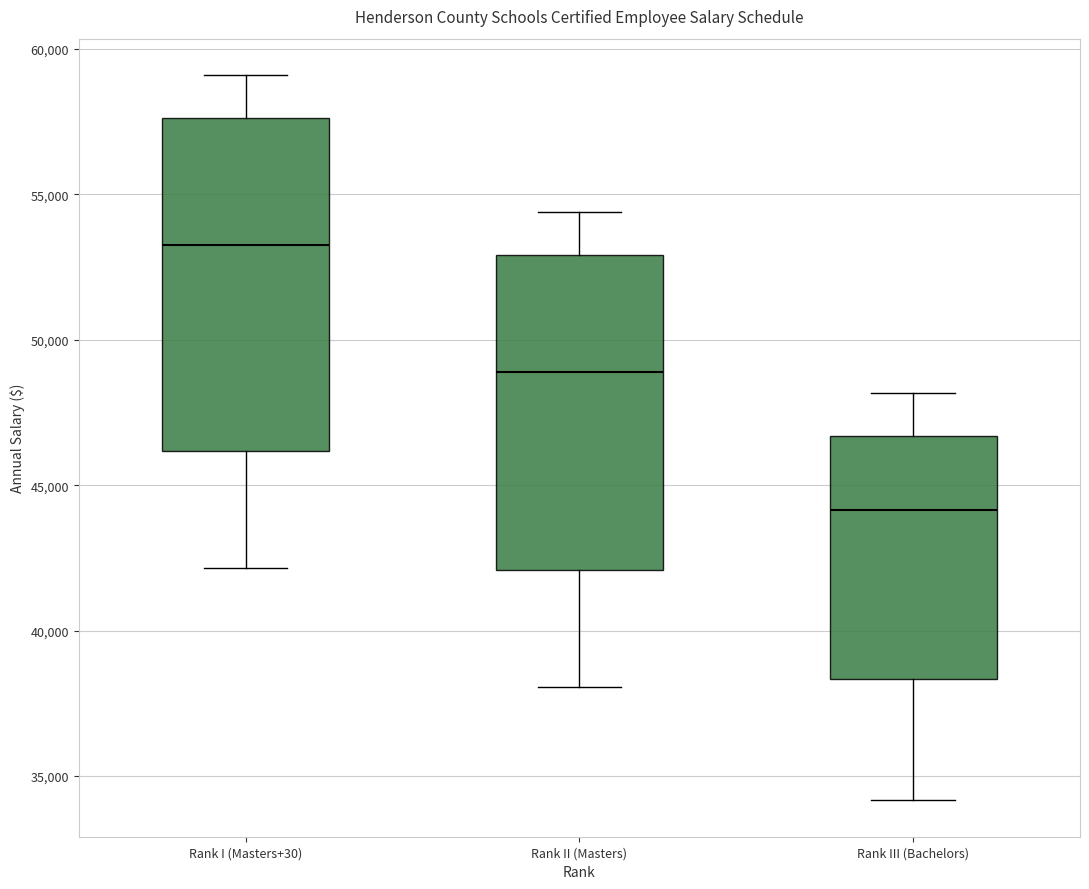

Where is the upper edge of the box for Rank I (Masters+30) on the y-axis? The values are not printed on the chart, so give them approximately, as read against the axis.

57500